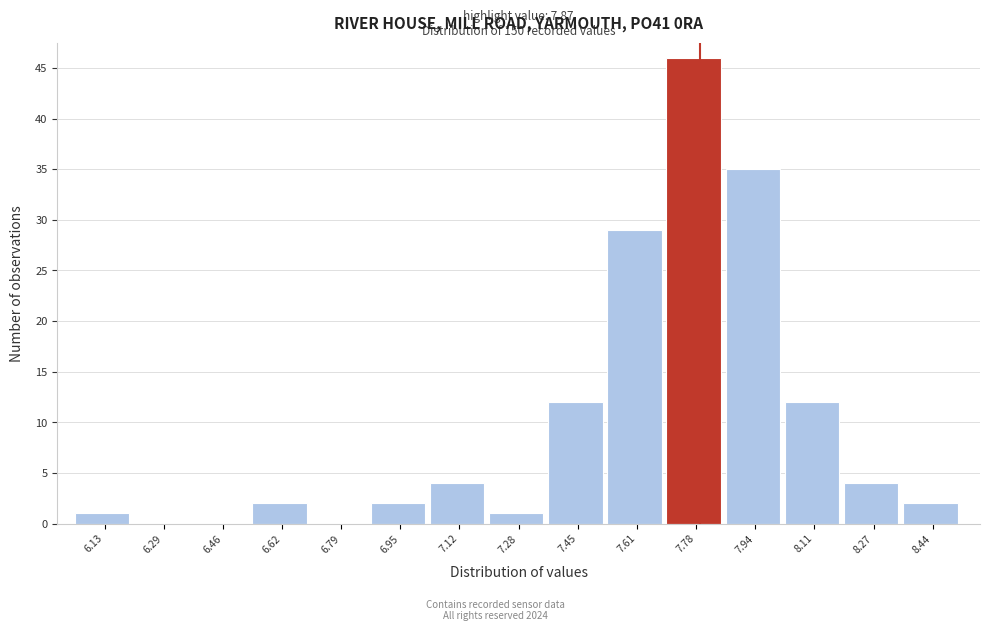

Reading right to left, transcribe all the data shown in this chart.

8.44=2	8.27=4	8.11=12	7.94=35	7.78=46	7.61=29	7.45=12	7.28=1	7.12=4	6.95=2	6.79=0	6.62=2	6.46=0	6.29=0	6.13=1